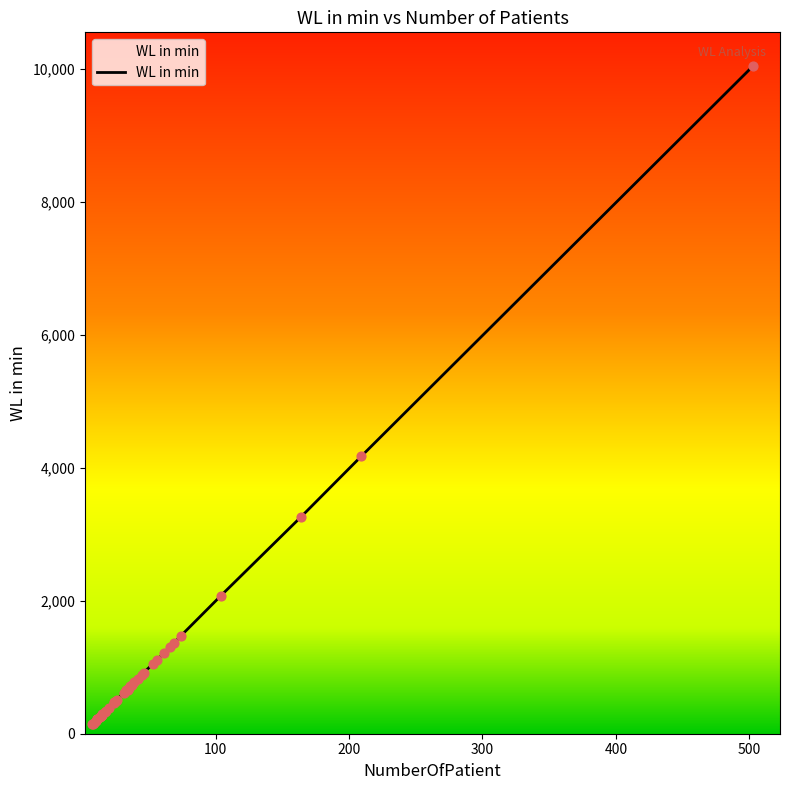

What is the change in value from 104 to 503?

+7968